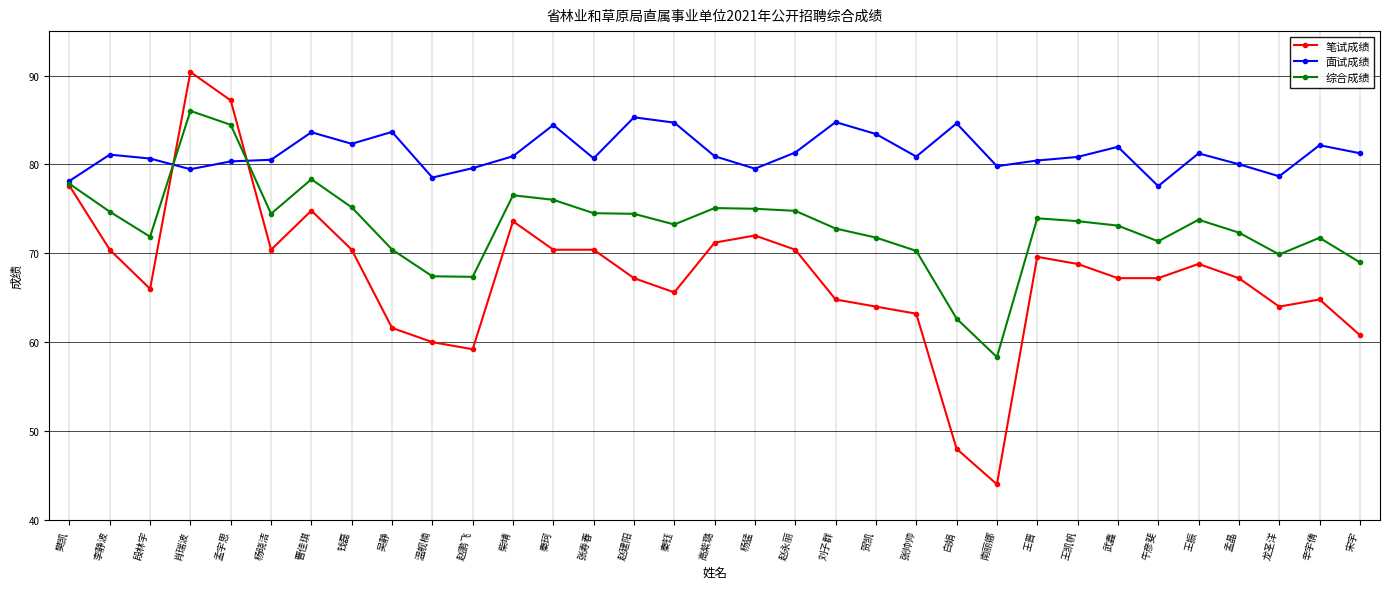

At which category is the sum across all series the highest?

肖瑞波